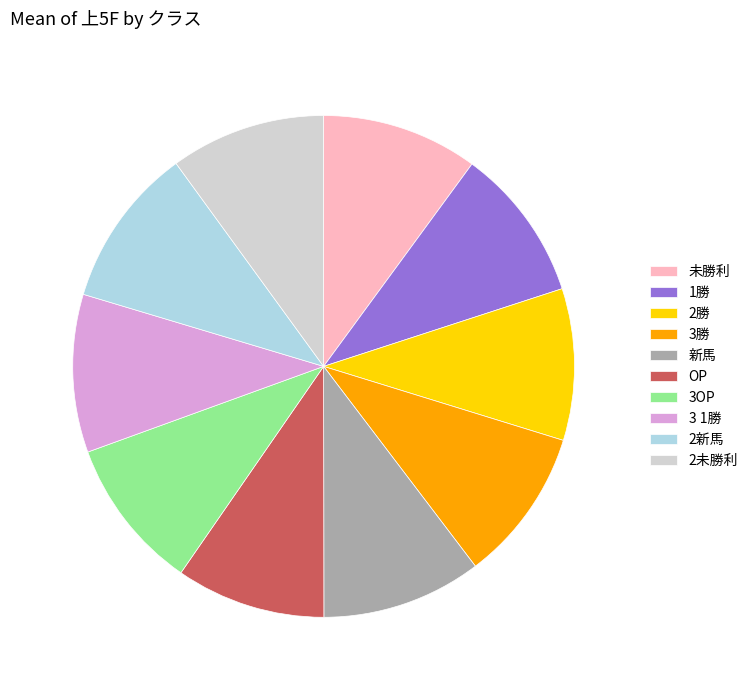

Count the number of slices in the pie.

10